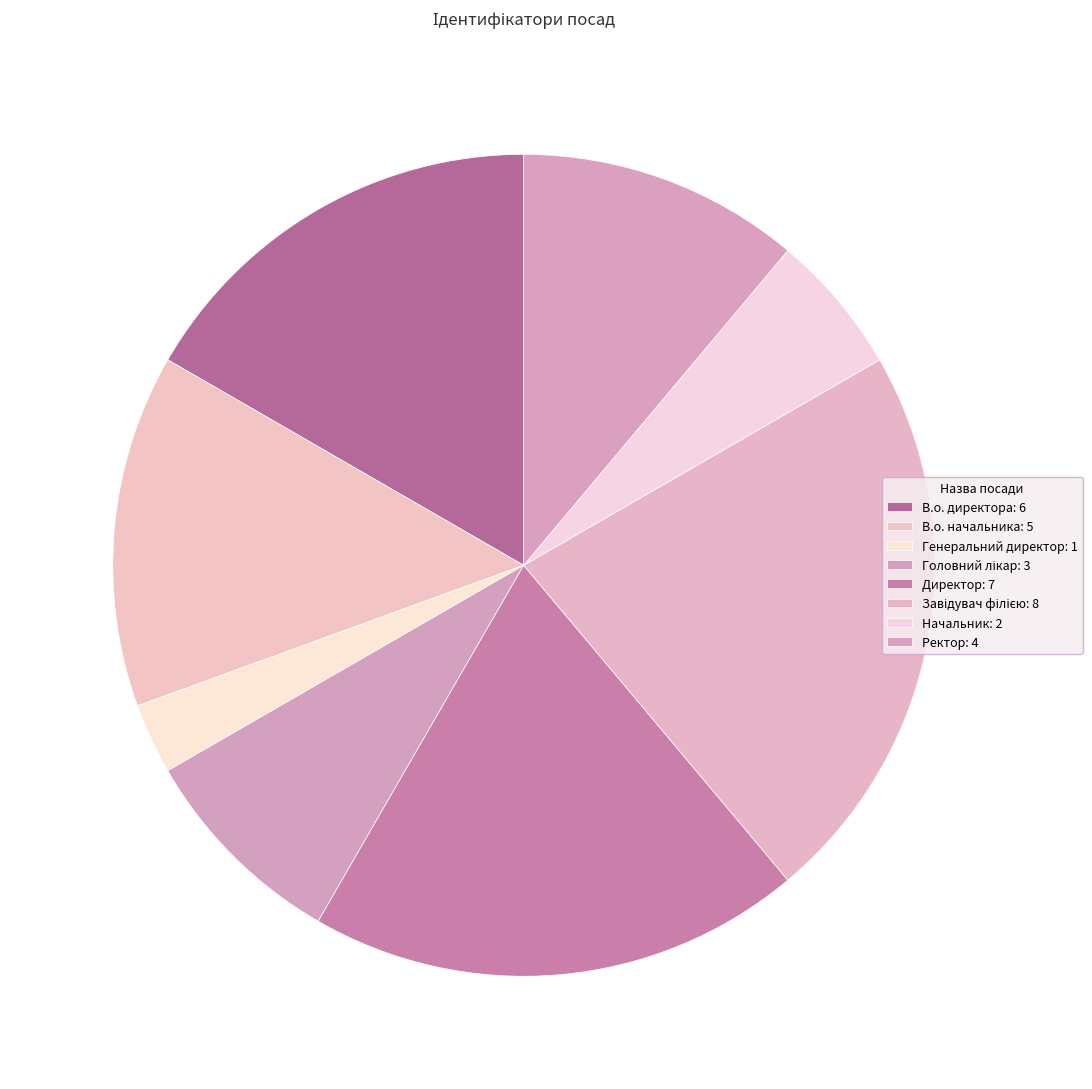

To the nearest percent, what portion does Директор represent?

19%